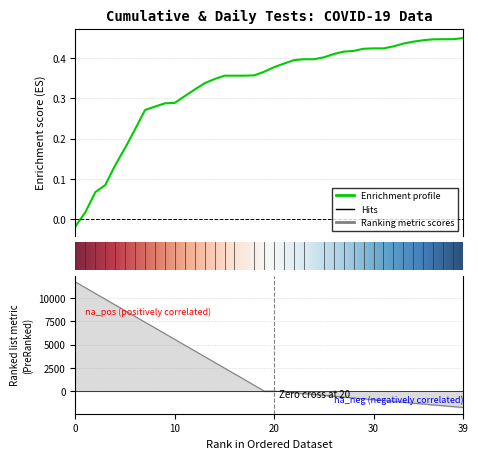

What is the average value?

0.3